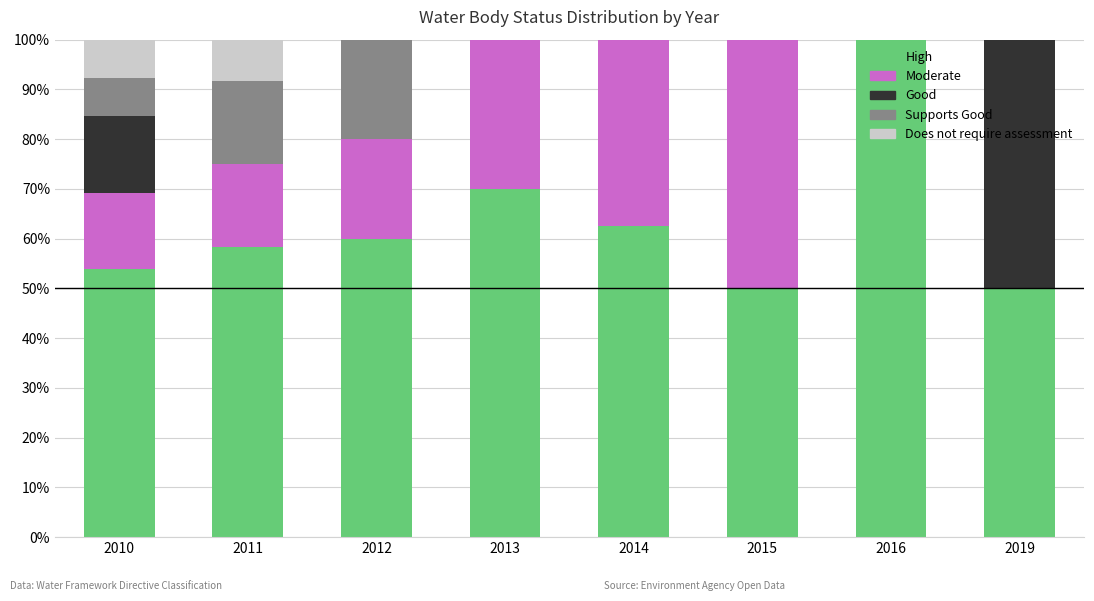

At which label does High reach its peak?

2016